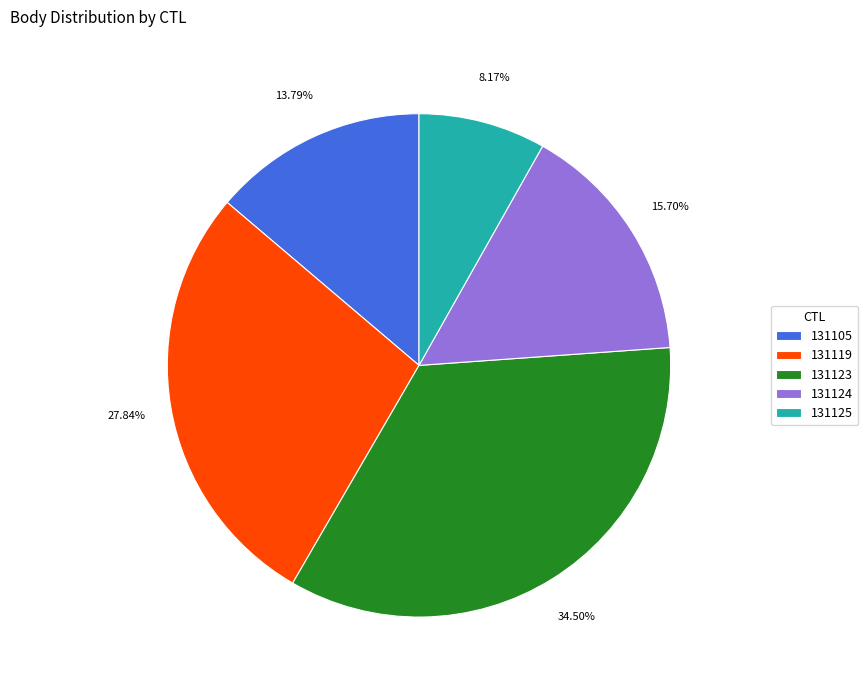

Does 131123 account for over 50% of the chart?

No